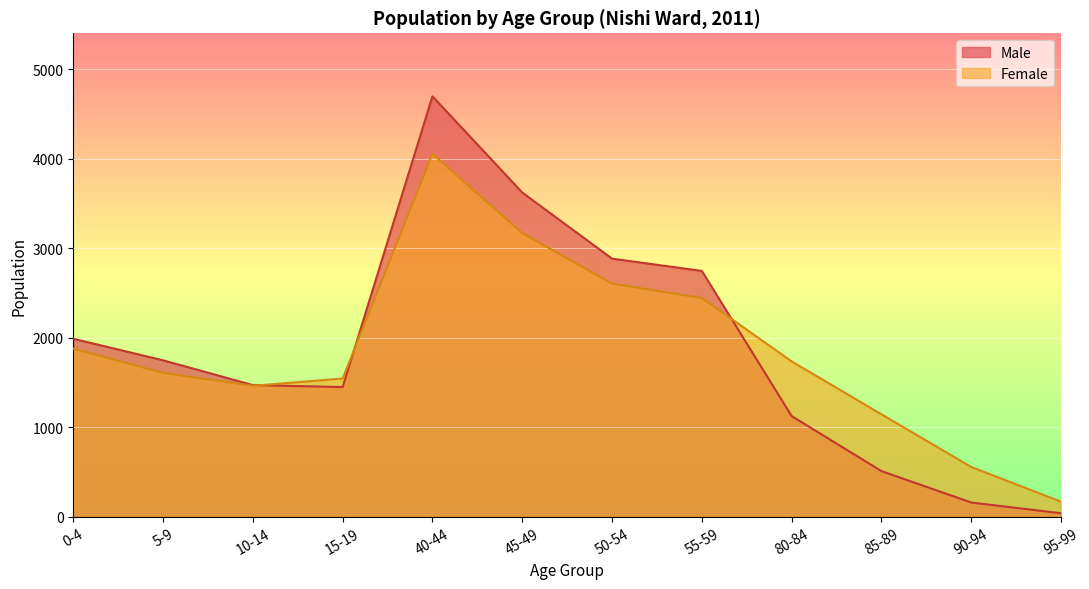

Where do Male (total) and Female (total) first cross each other?

10-14 and 15-19